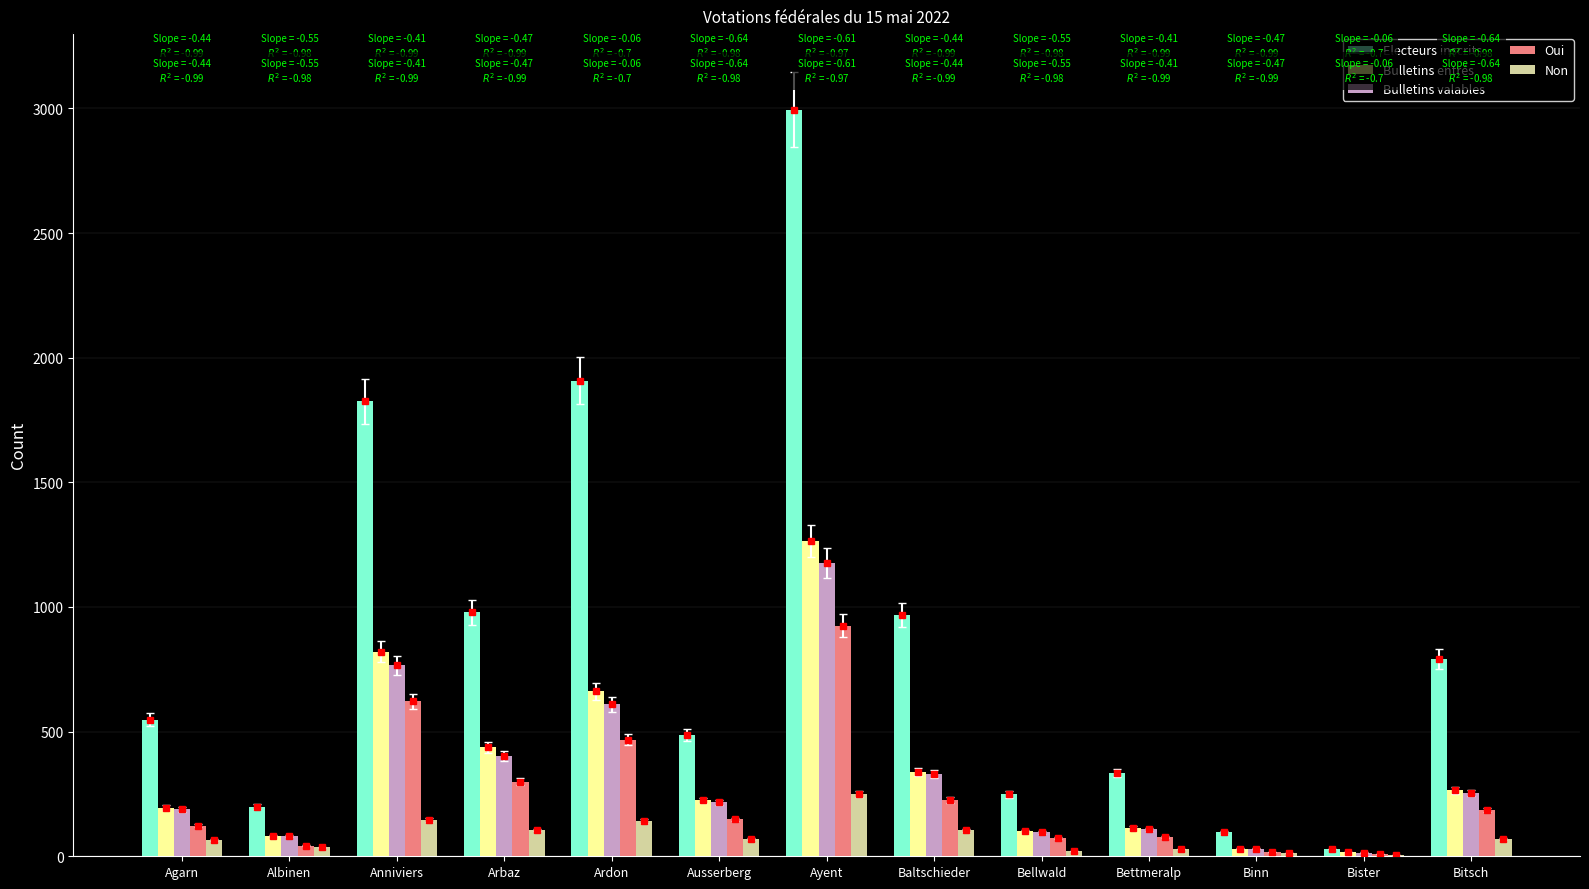

What is the sum of all Non values?

1058